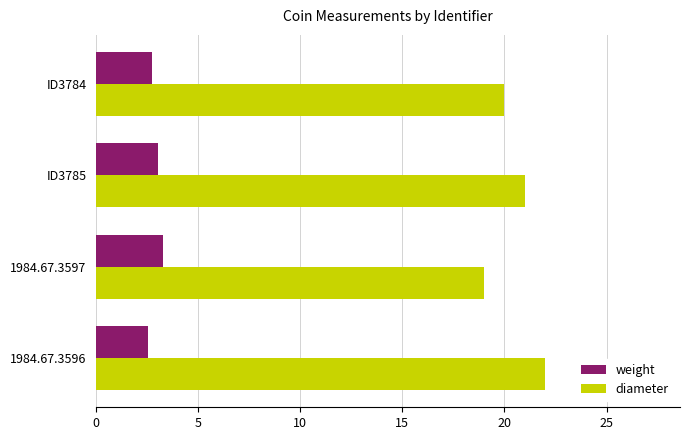

What is the sum of all weight values?

11.6